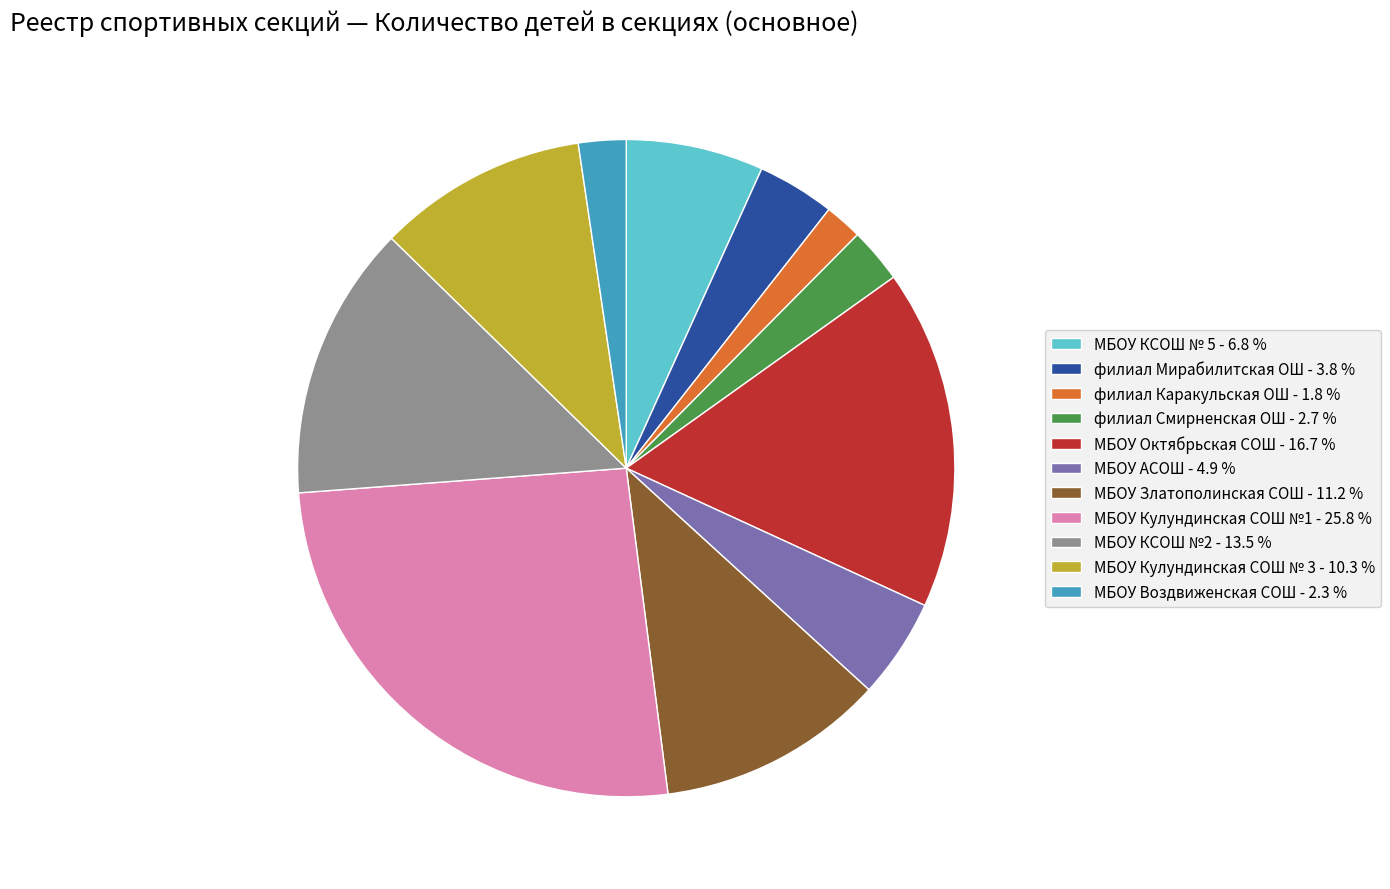

Does МБОУ КСОШ №2 account for over 50% of the chart?

No